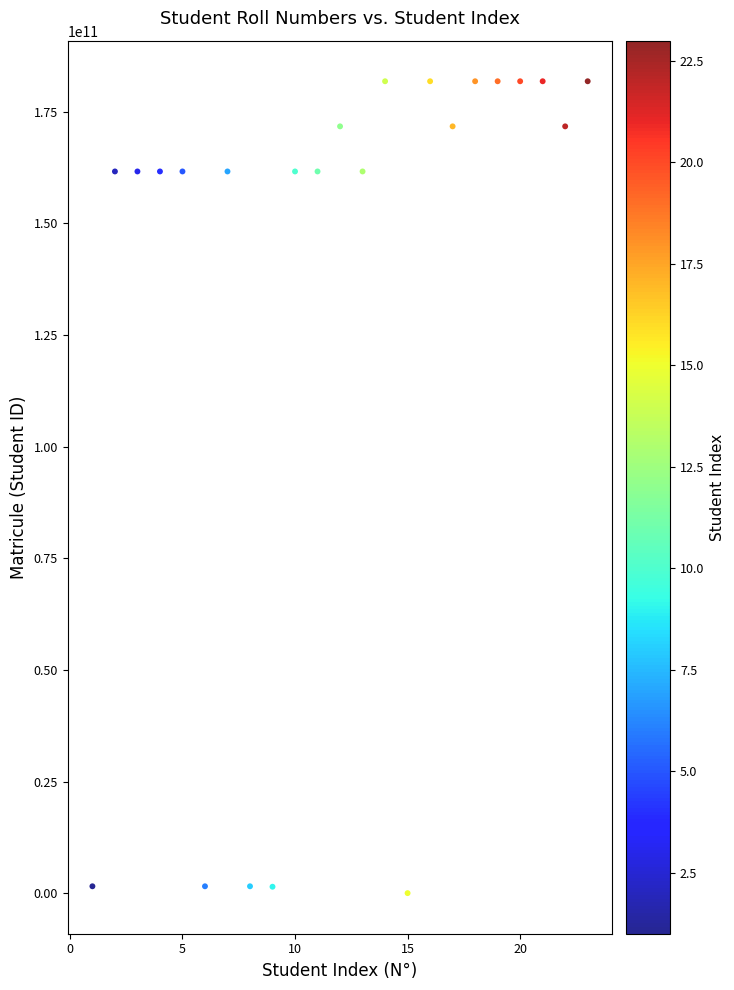

What is the range of Y values (max minus min)?

181832994772